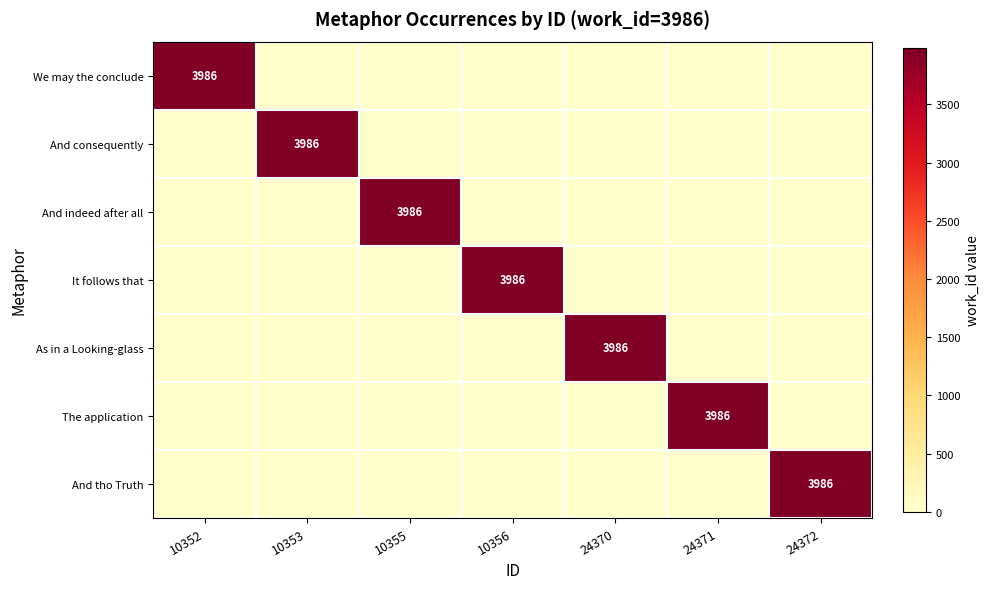

The It follows that series shows 6545 at 10356. True or false?

False